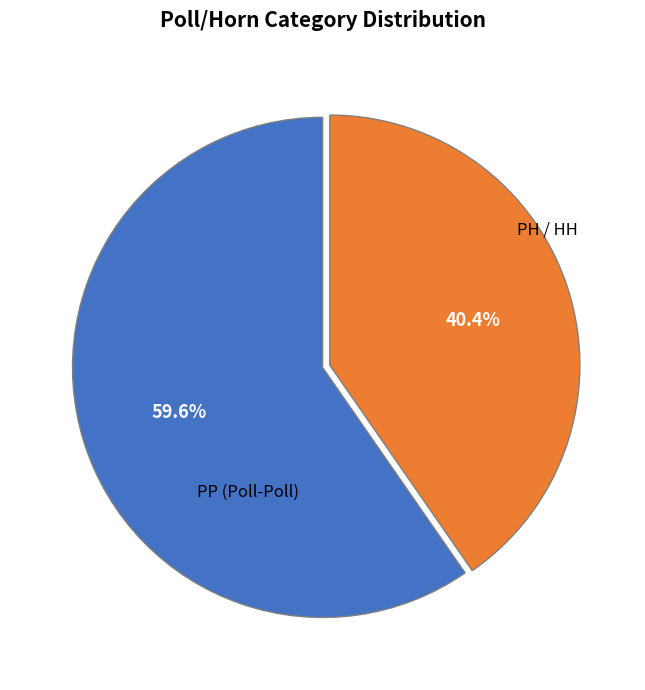

How many slices are in this pie chart?

2